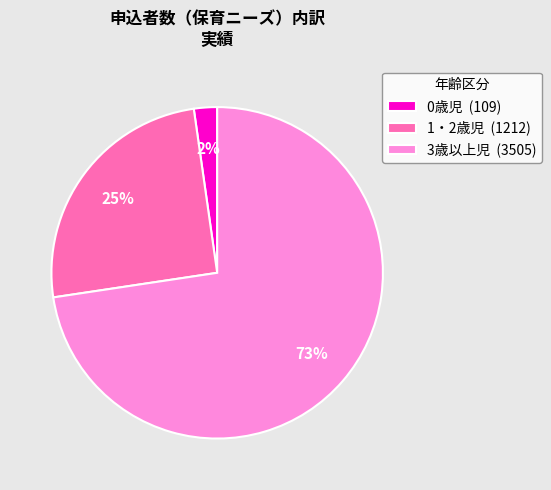

Which category has the smallest portion of the pie?

0歳児